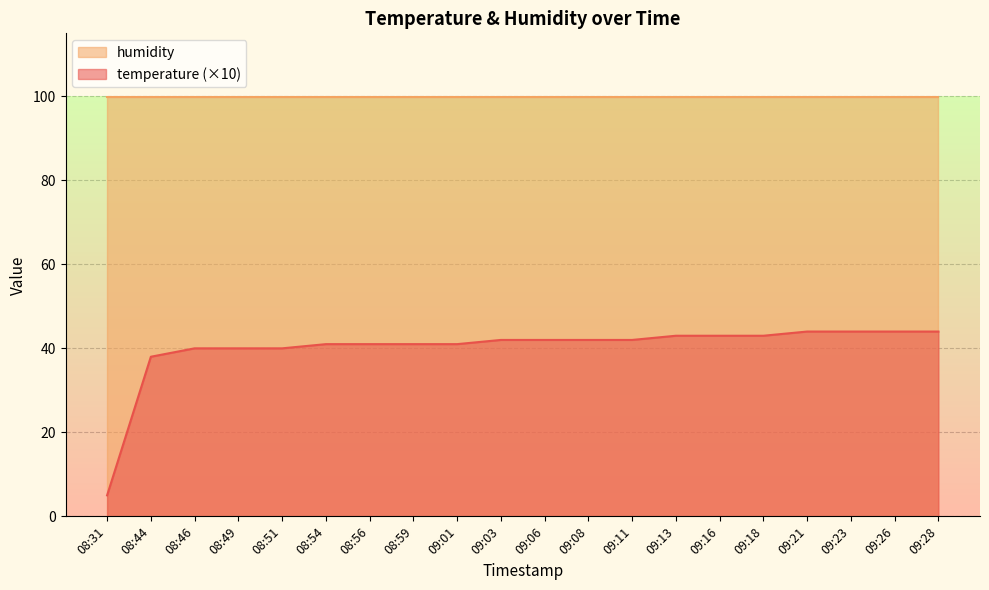

The chart shows a value of 40 at 08:46. True or false?

True